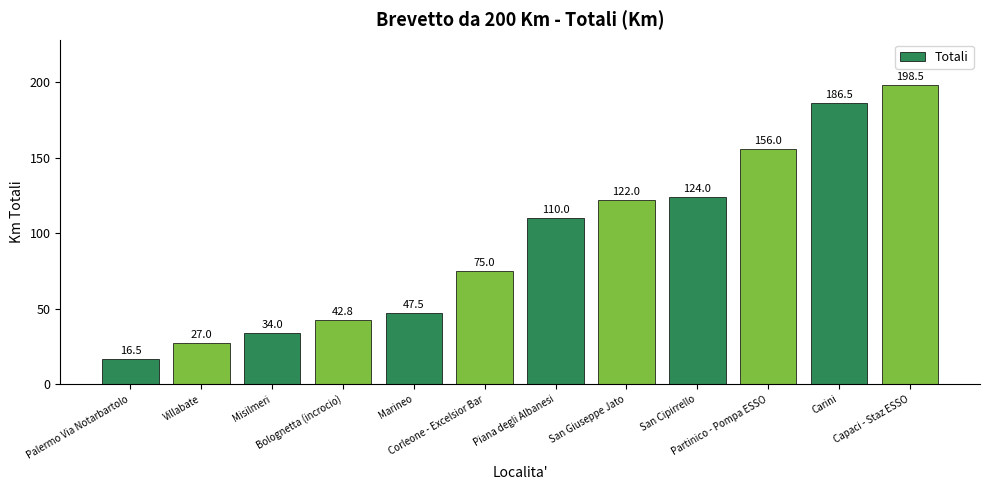

At which category does the chart reach its minimum across all series?

Palermo Via Notarbartolo